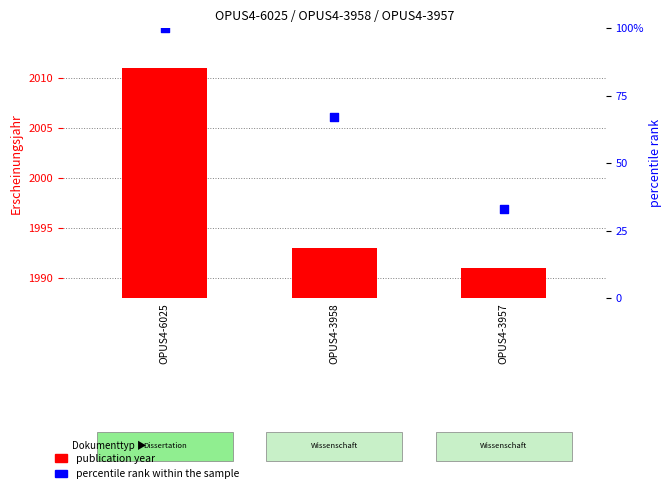

What are all the series names shown in the legend?

publication year, percentile rank within the sample